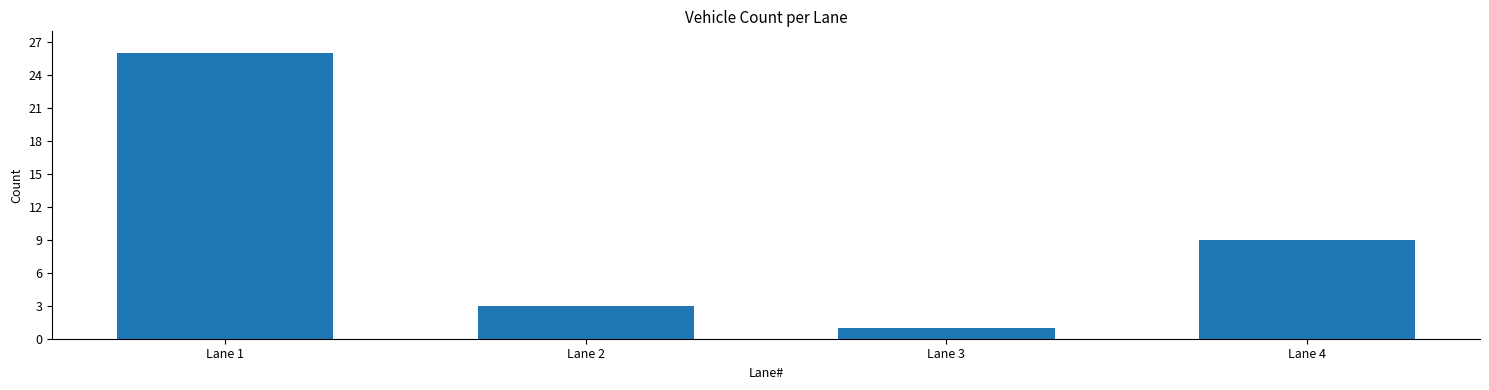

How many bars are there in total?

4